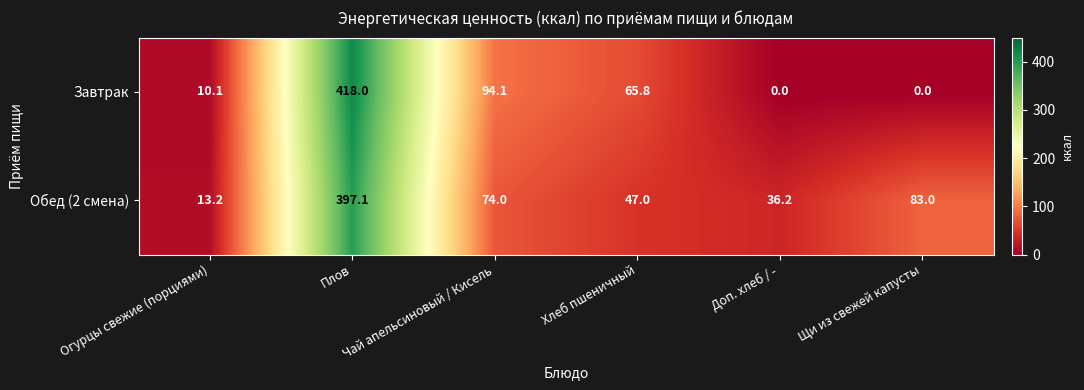

Count the number of categories in the chart.

6